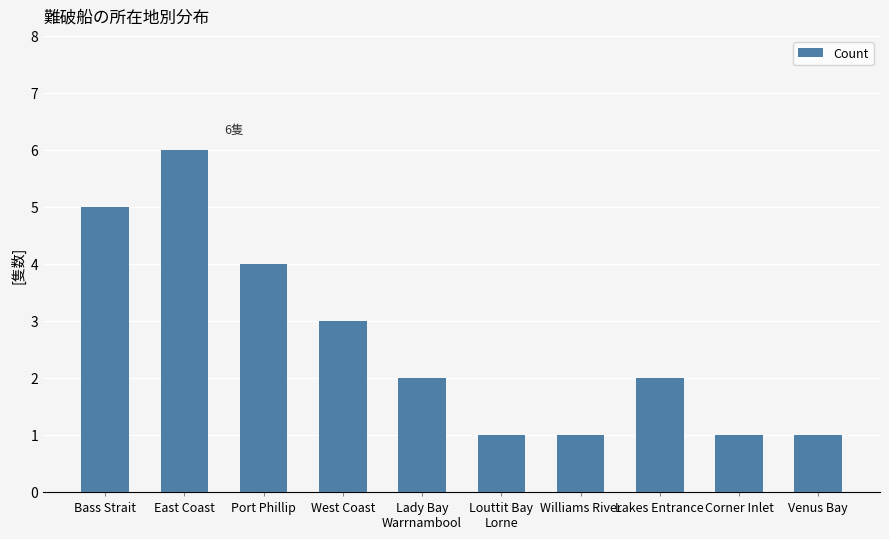

What is the difference between the values at Lady Bay
Warrnambool and Louttit Bay
Lorne?

1